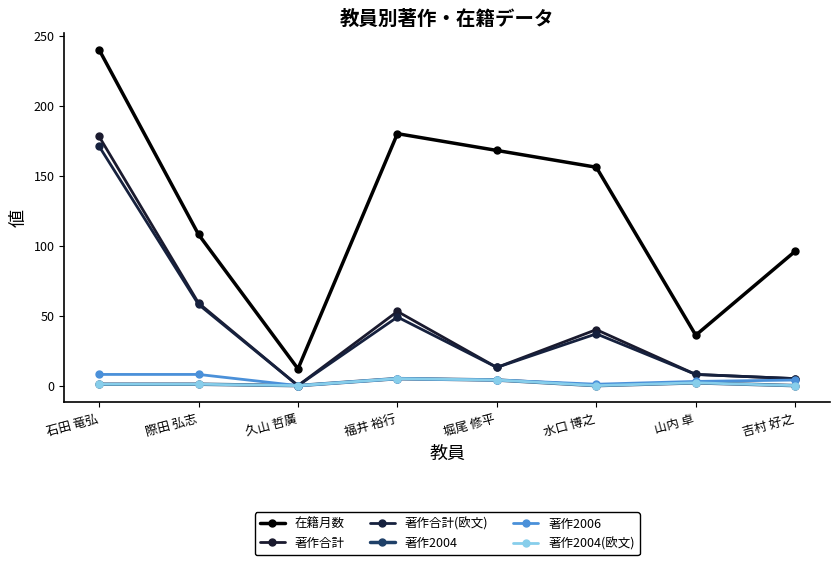

At which label does 著作2006 first exceed 4?

石田 竜弘